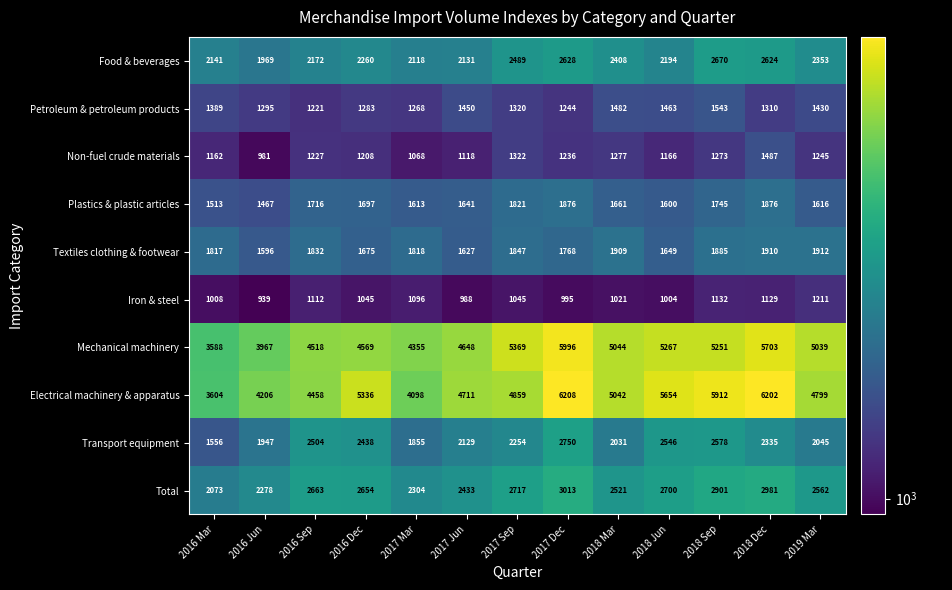

Which series has the largest total across all categories?

Electrical machinery & apparatus